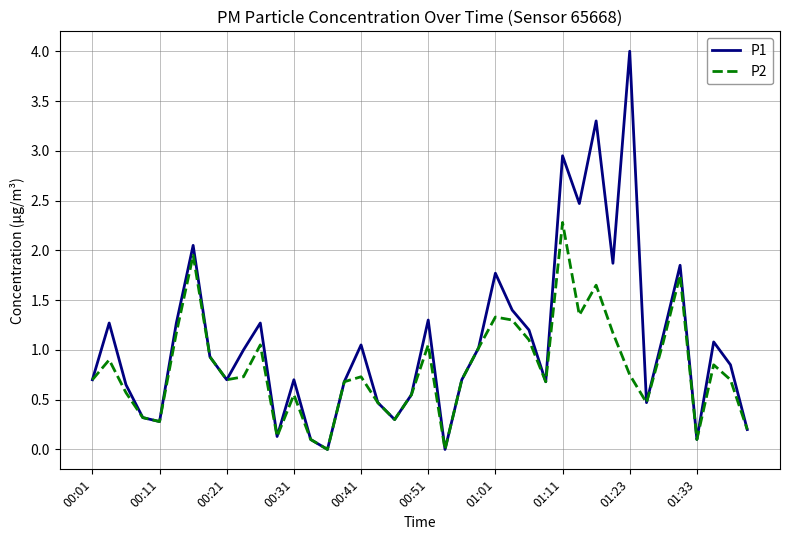

Which series has the widest spread of values?

P1